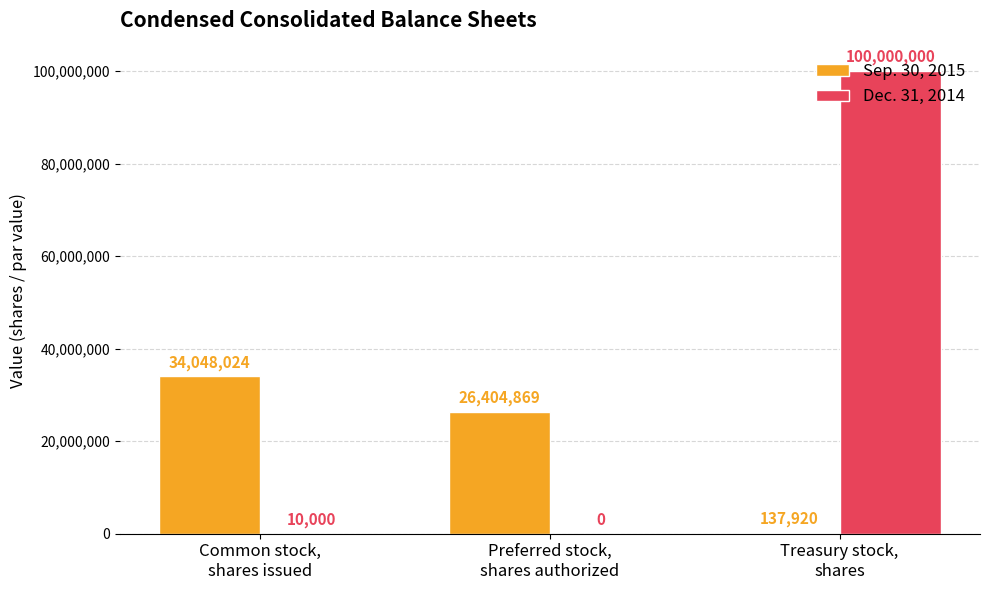

Which series has the largest total across all categories?

Dec. 31, 2014